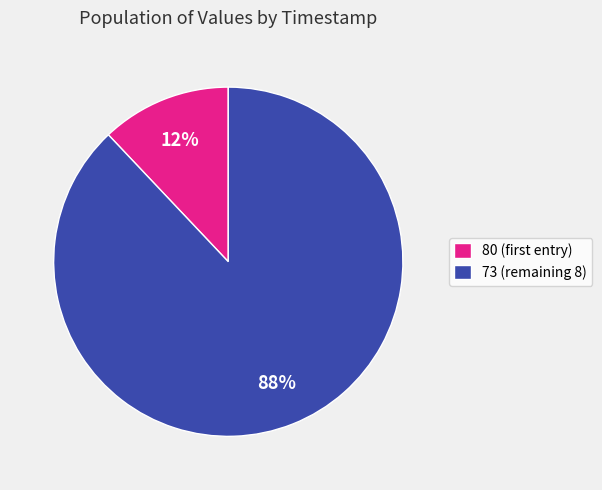

What is the largest slice in the pie chart?

73 (remaining 8)